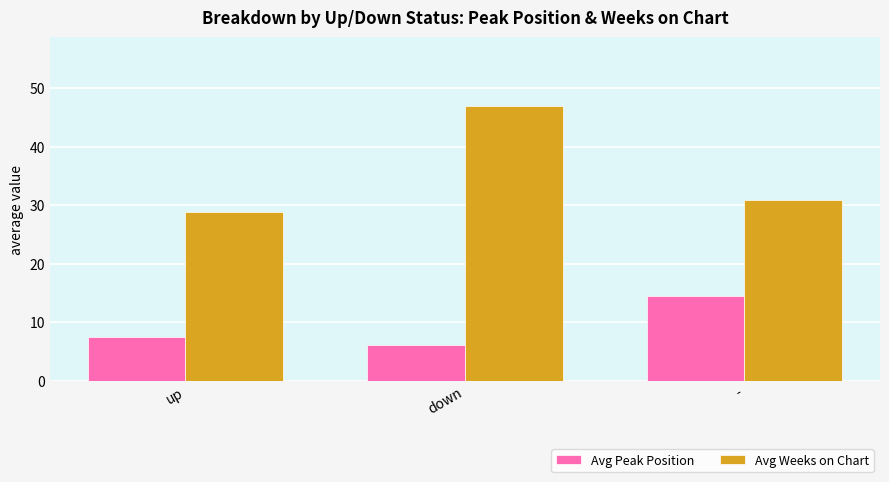

Reading left to right, transcribe all the data shown in this chart.

Avg Peak Position: up=7.5	down=6.1	-=14.5
Avg Weeks on Chart: up=28.8	down=46.9	-=30.8